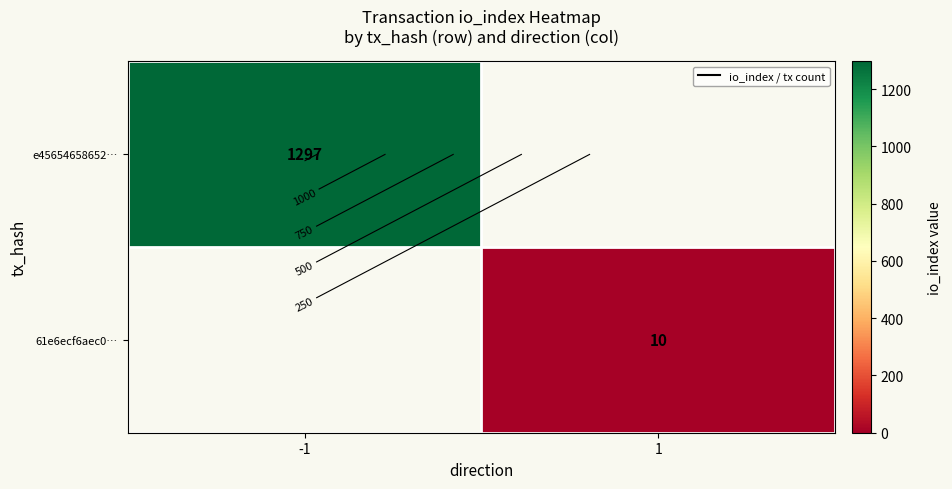

How many values in e45654658652… are above zero?

1